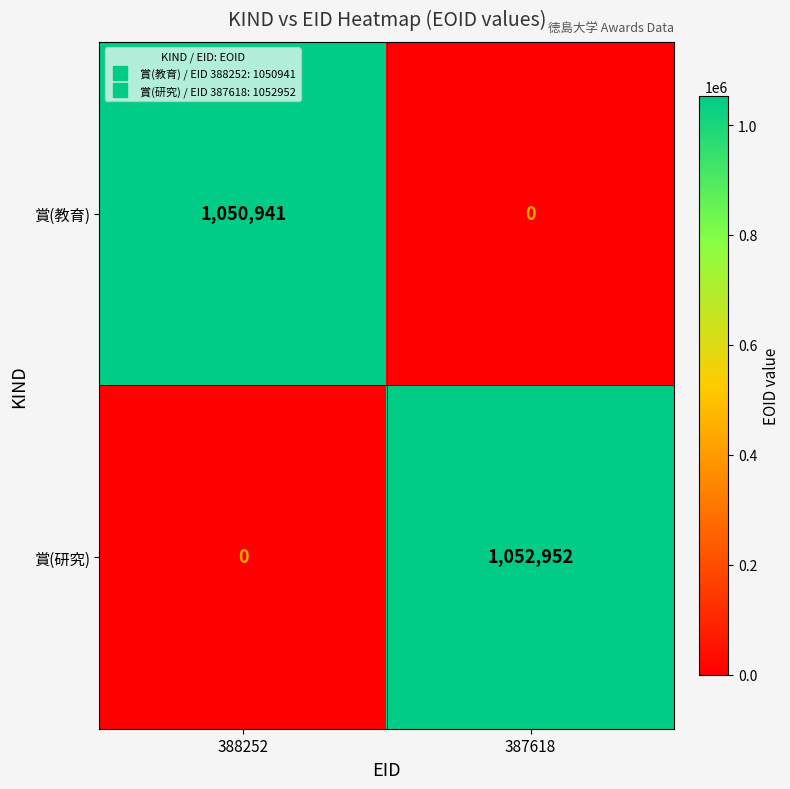

At which category is the sum across all series the highest?

387618